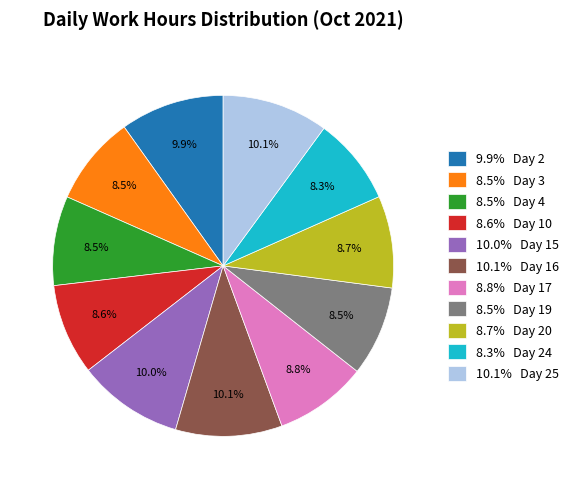

Count the number of slices in the pie.

11